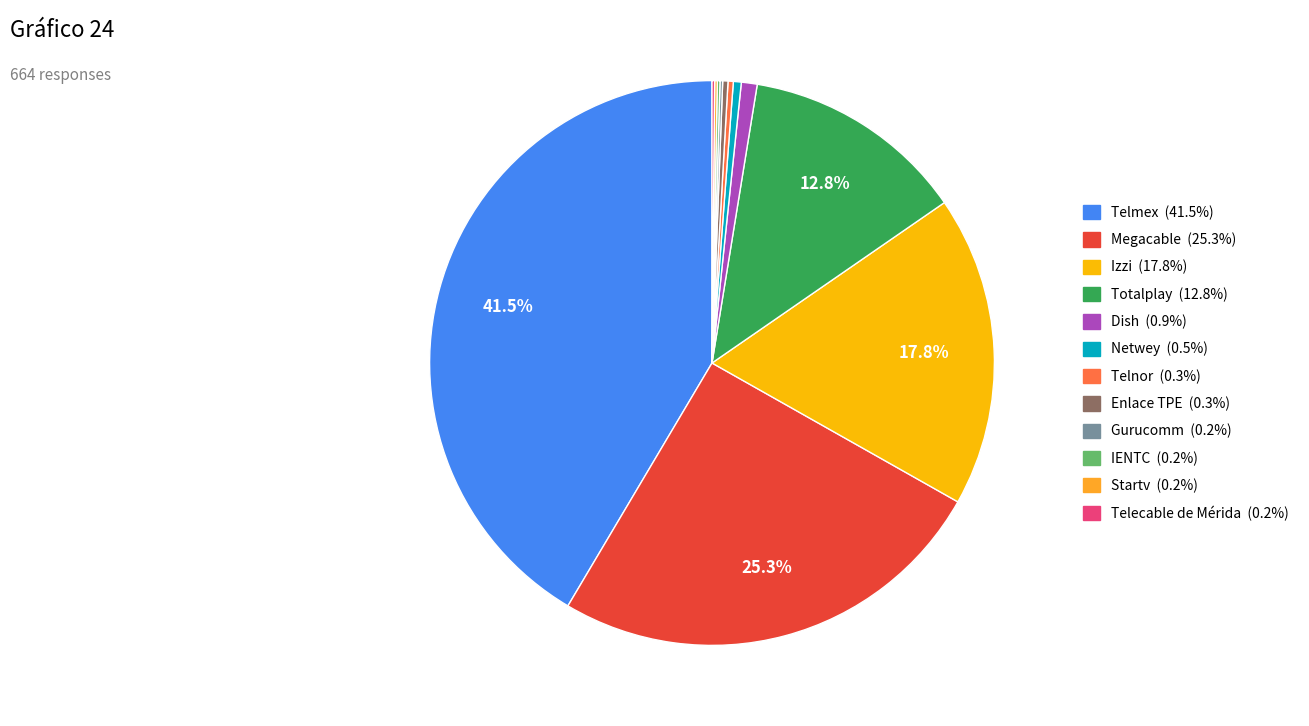

Combined, do Dish and Netwey account for over 50%?

No